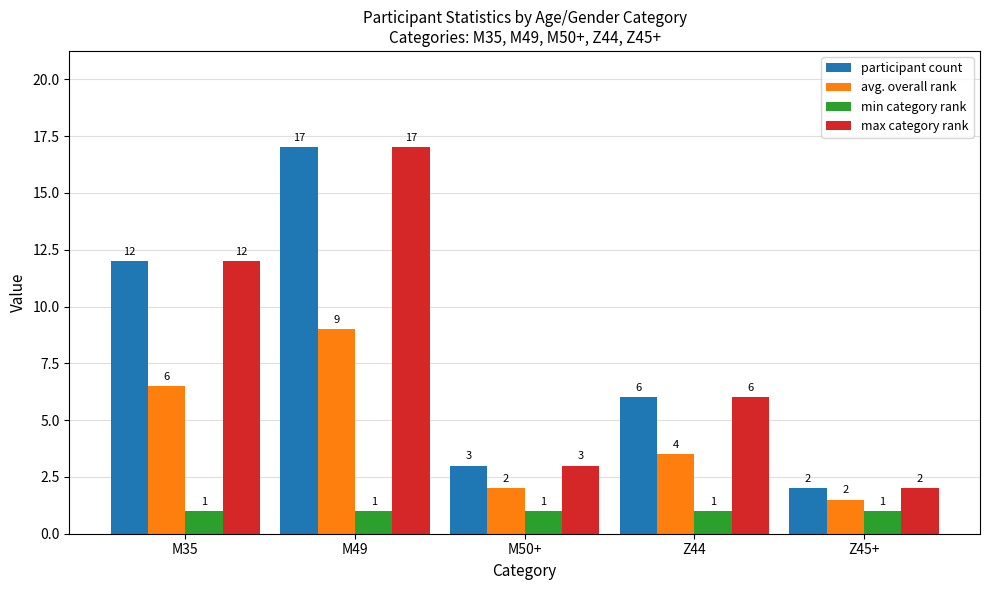

What is the value of the min category rank bar at the 5th from the left?

1.0